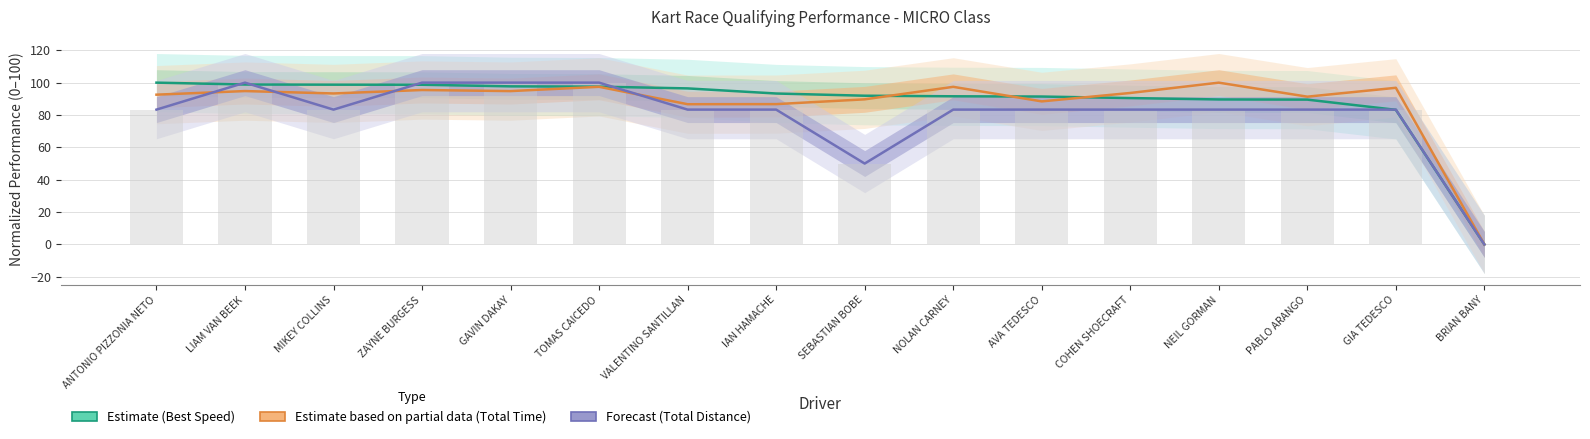

What is the average value of the Estimate (Best Speed) series?

88.1